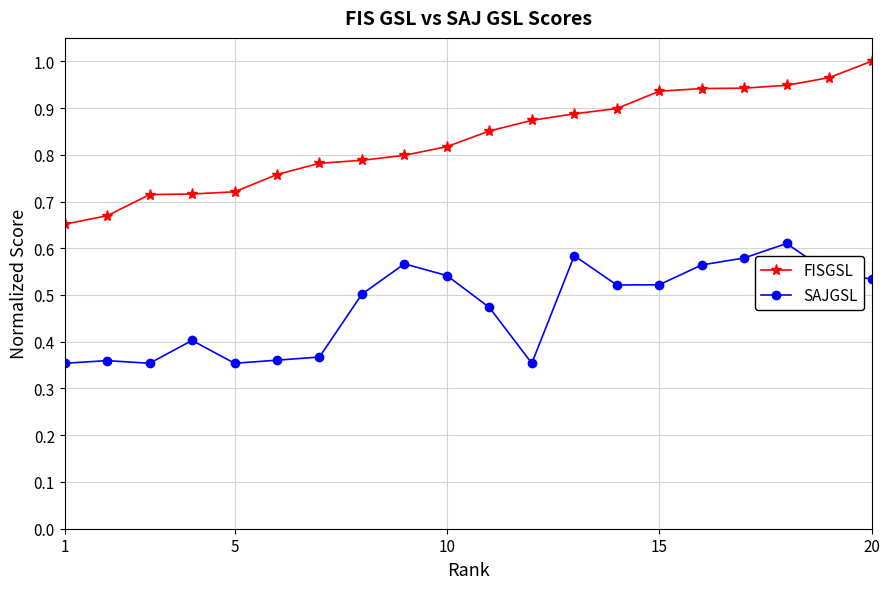

True or false: FISGSL and SAJGSL cross at least once.

False